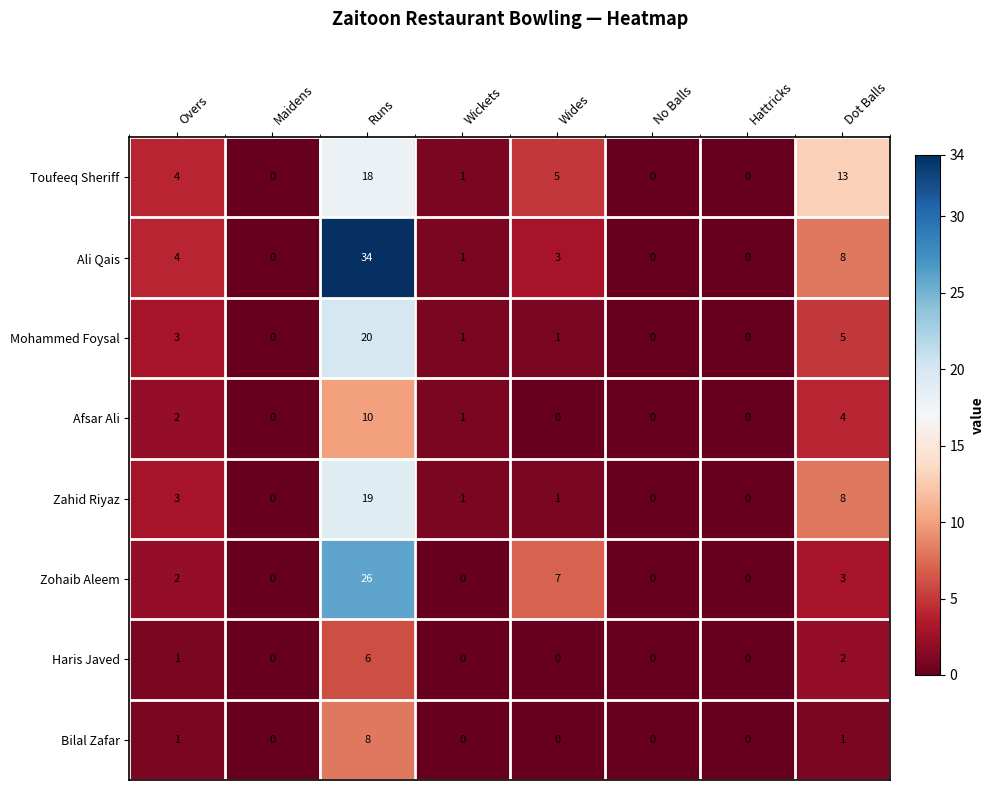

At which label is Toufeeq Sheriff closest to 9?

Wides